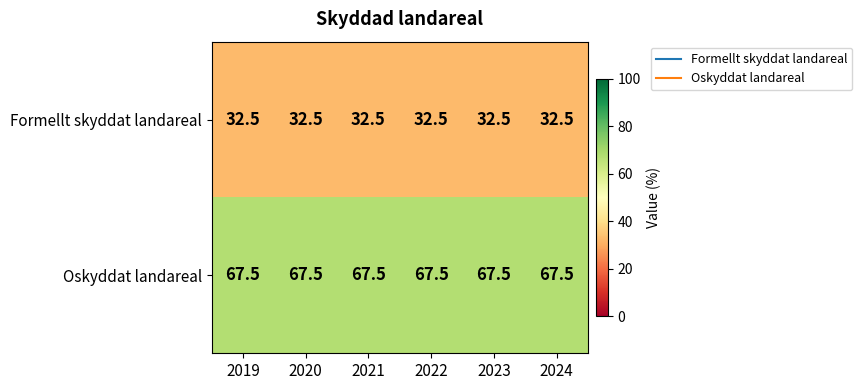

What is the approximate value of Formellt skyddat landareal at 2021?

32.5